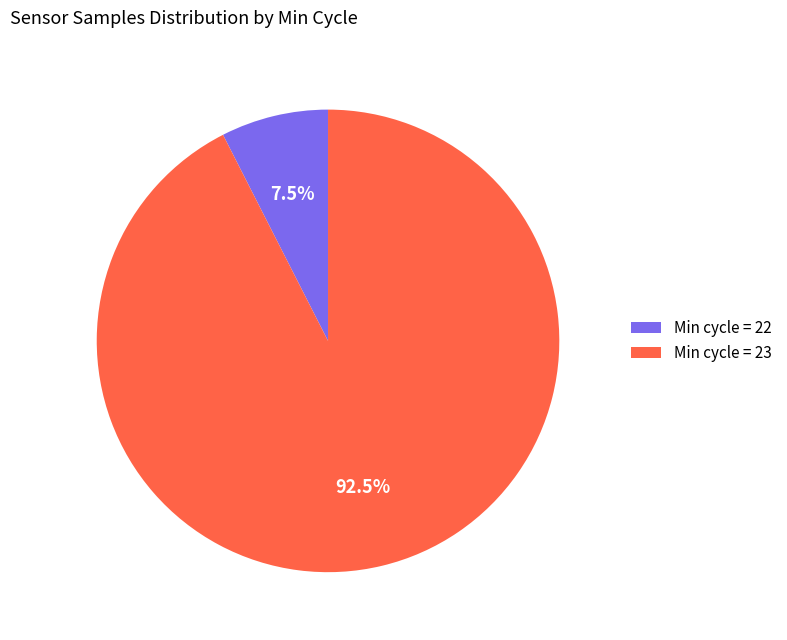

Between Min cycle = 23 and Min cycle = 22, which is larger?

Min cycle = 23